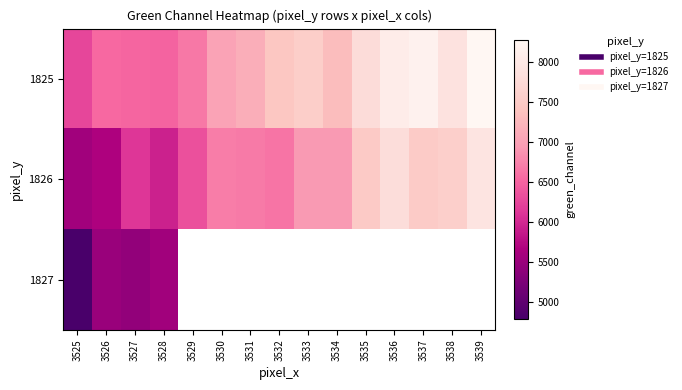

The 1825 series shows 6504.0 at 3528. True or false?

True